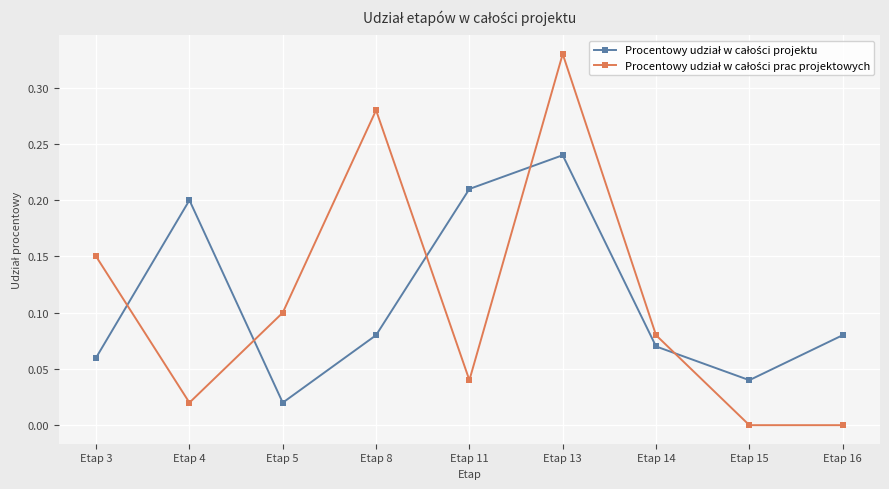

How many categories are shown in the chart?

9